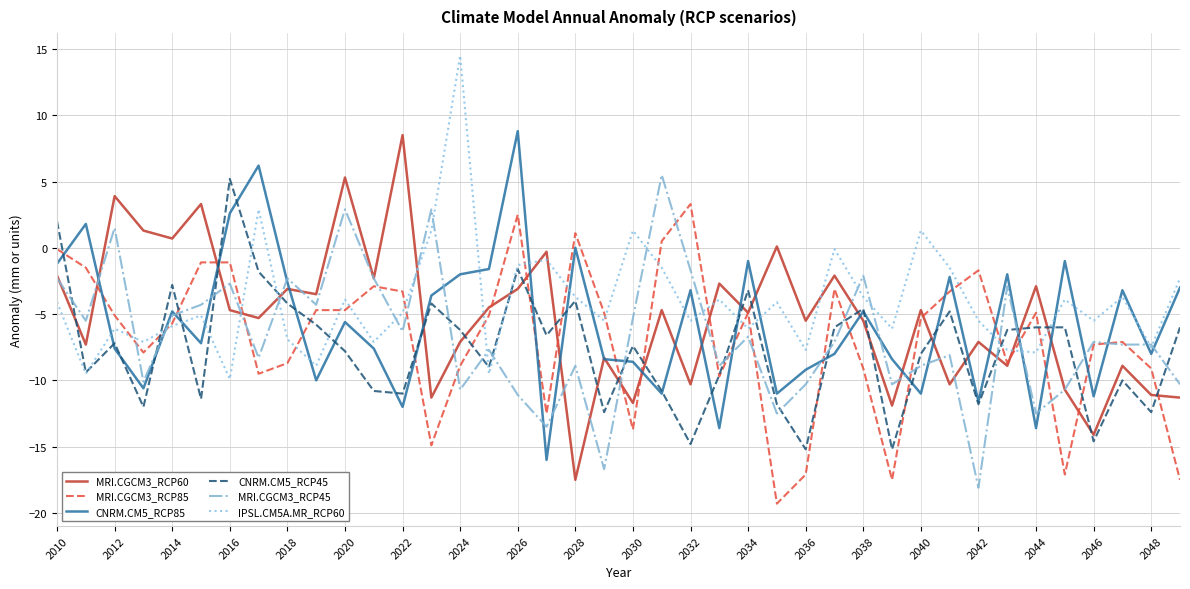

What is the minimum value for CNRM.CM5_RCP85?

-16.0